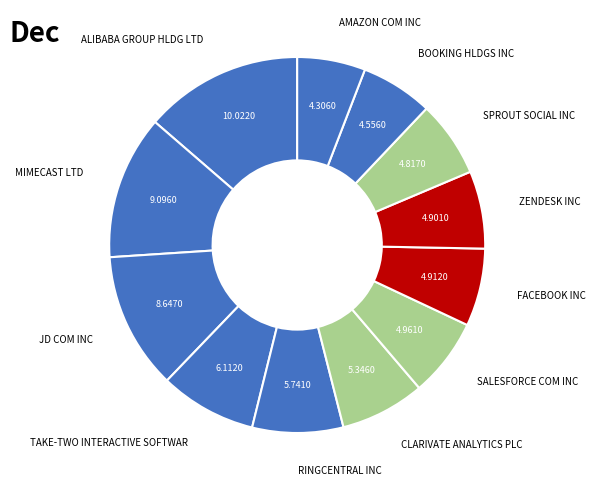

Between ALIBABA GROUP HLDG LTD and SPROUT SOCIAL INC, which is larger?

ALIBABA GROUP HLDG LTD